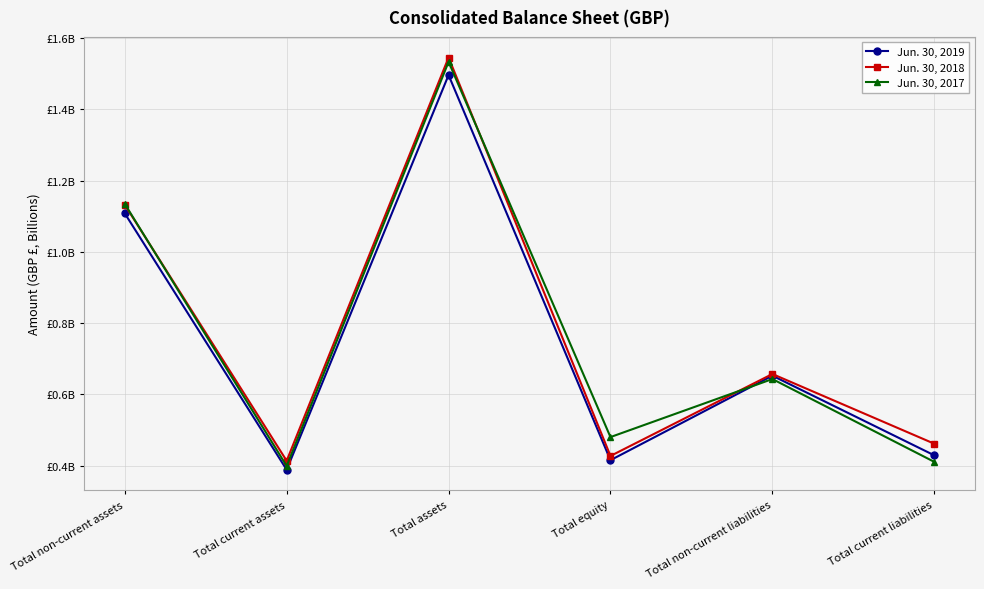

Does the chart have visible grid lines?

Yes